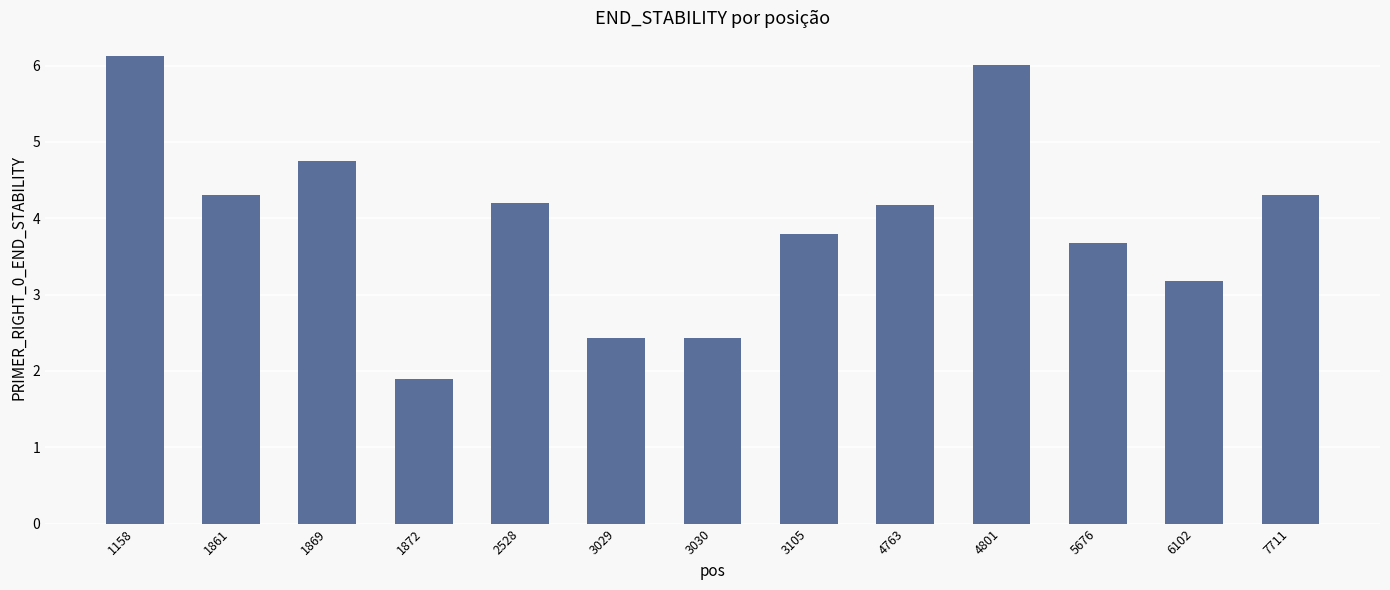

What is the change in value from 1861 to 4763?

-0.1